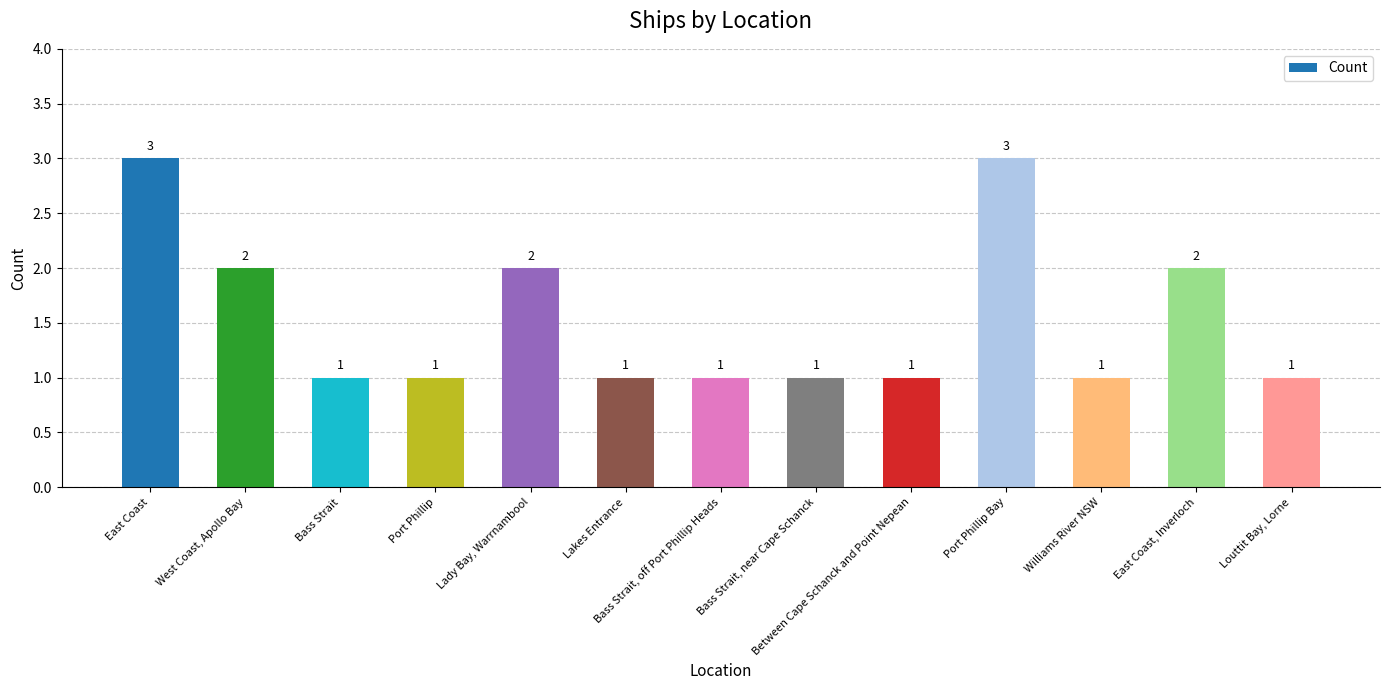

The chart shows a value of 0 at Lakes Entrance. True or false?

False